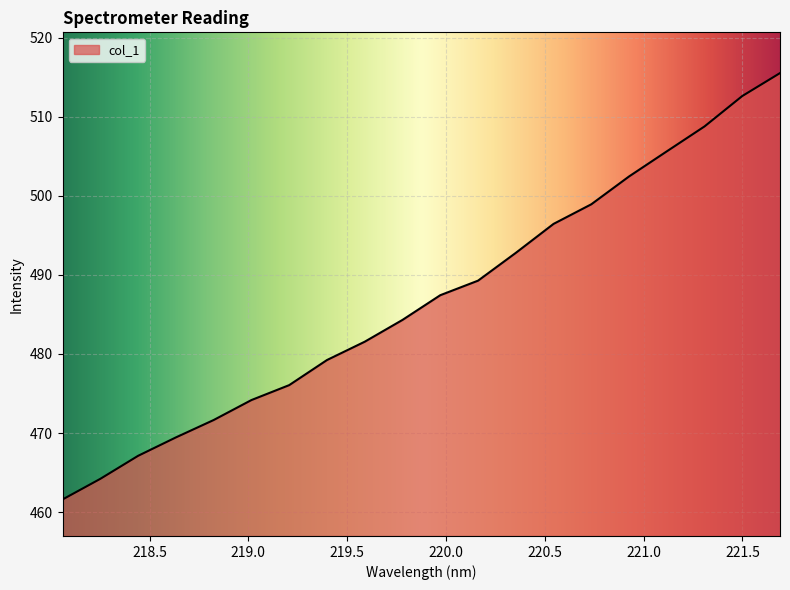

What is the minimum value shown in the chart?

461.6